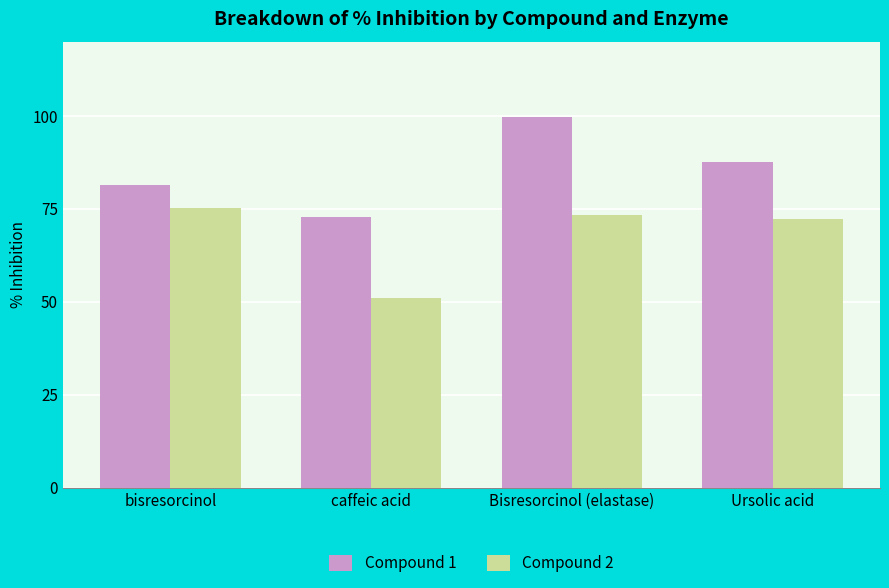

What position from the left is bisresorcinol?

1